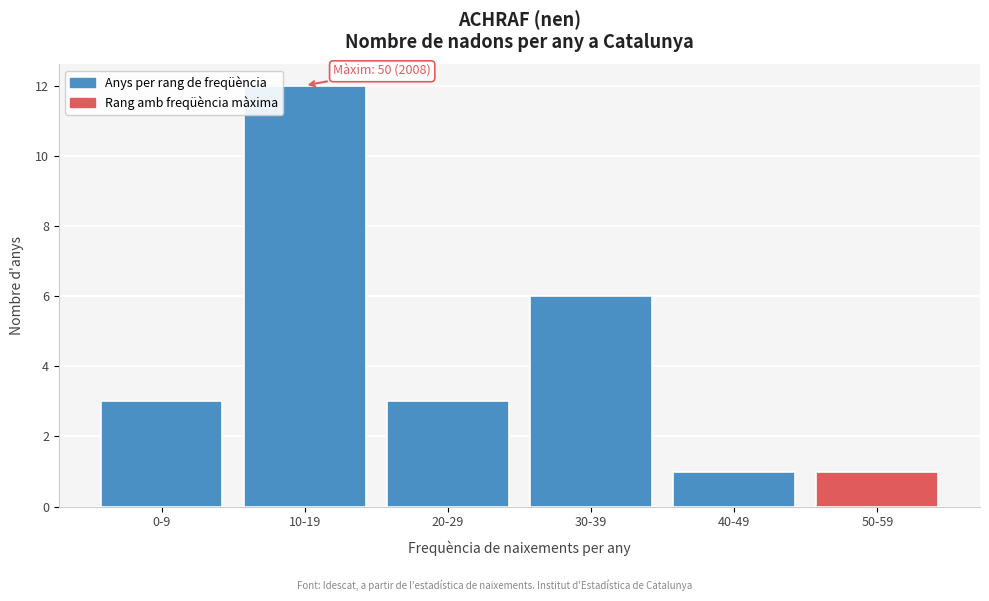

Reading left to right, list all the values displayed in this chart.

0-9=3	10-19=12	20-29=3	30-39=6	40-49=1	50-59=1